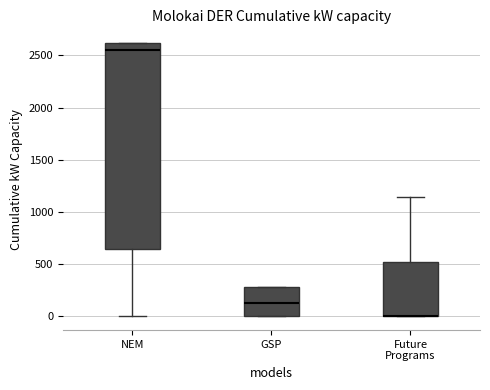

Comparing the boxes themselves (not the whiskers), which one is the tallest?

NEM